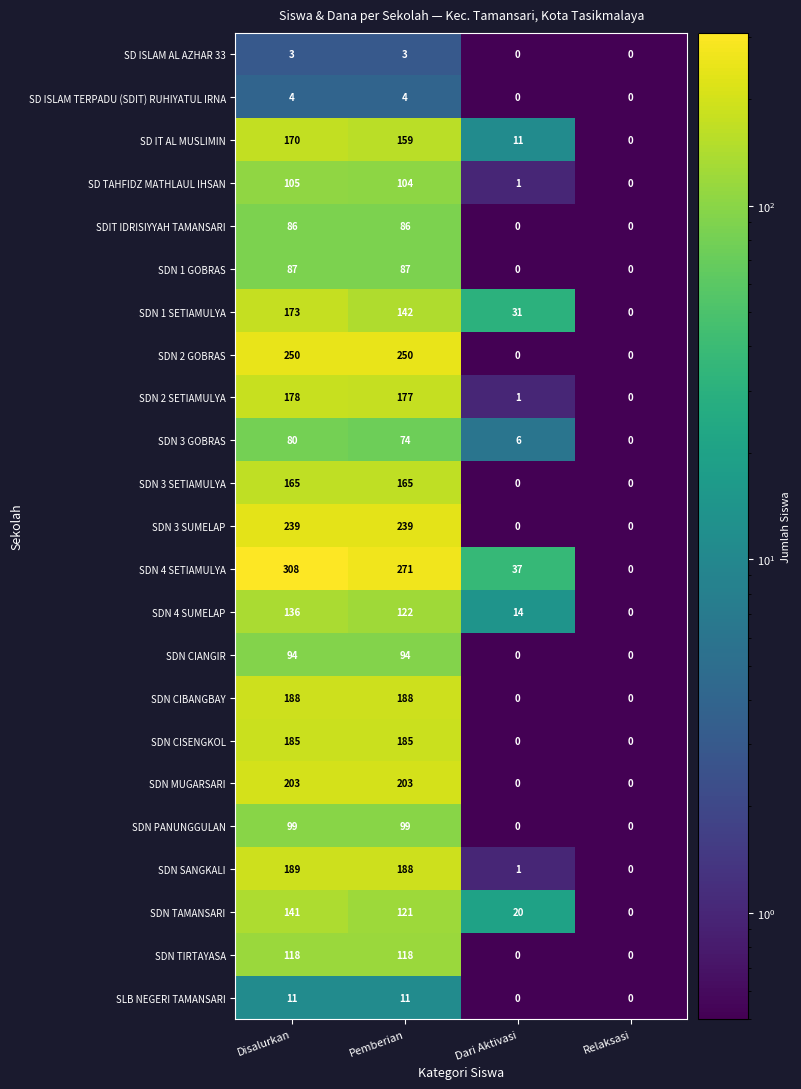

At which label does SDN 4 SUMELAP first exceed 122?

Disalurkan